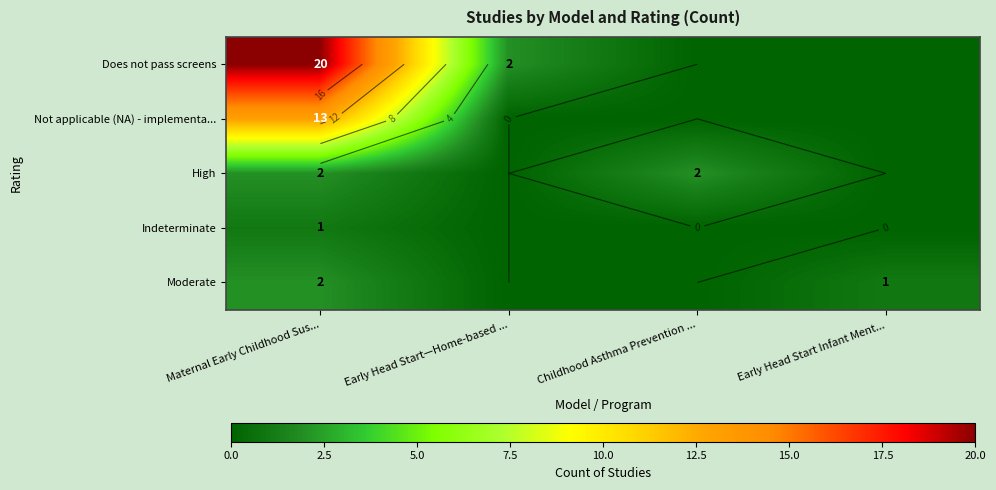

At which label does Does not pass screens reach its peak?

Maternal Early Childhood Sus...